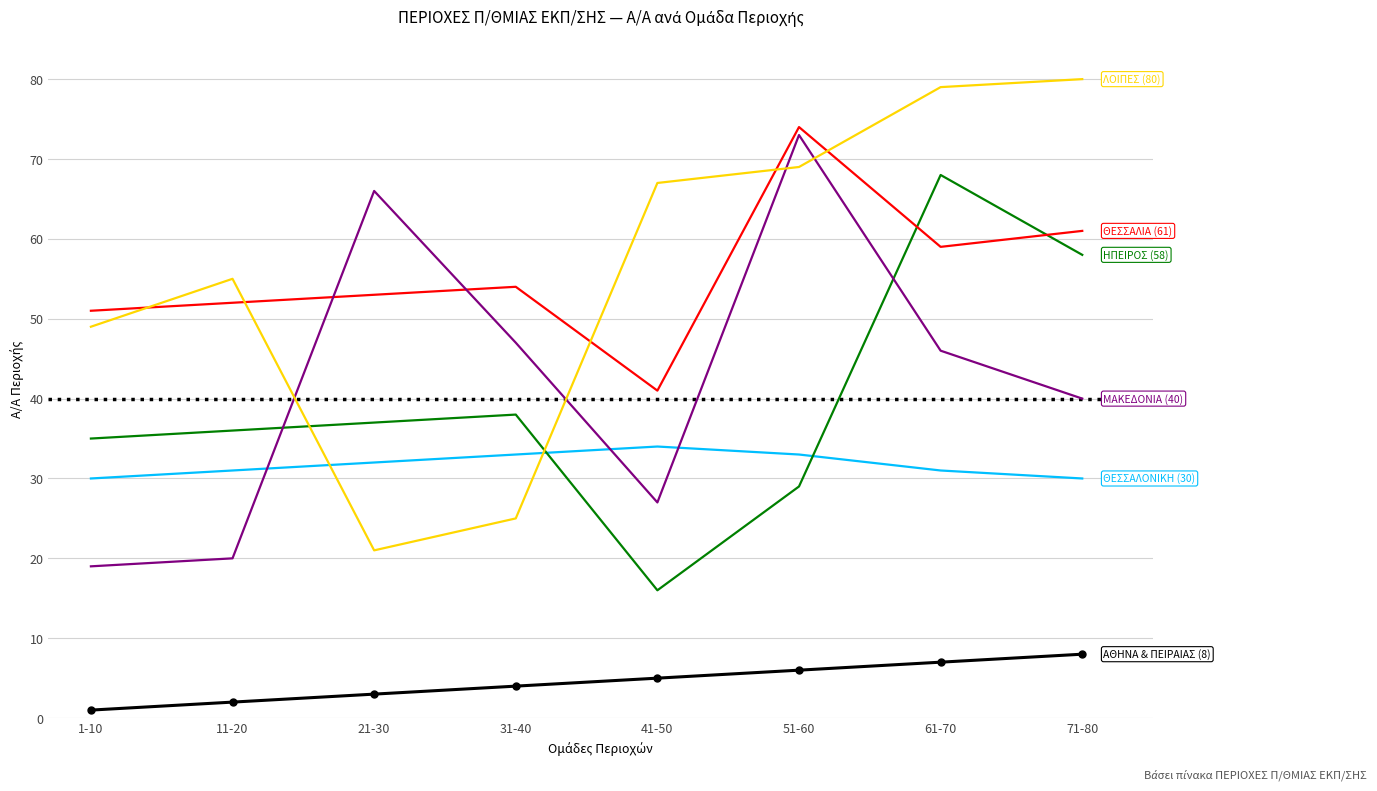

What is the greatest value displayed?

80